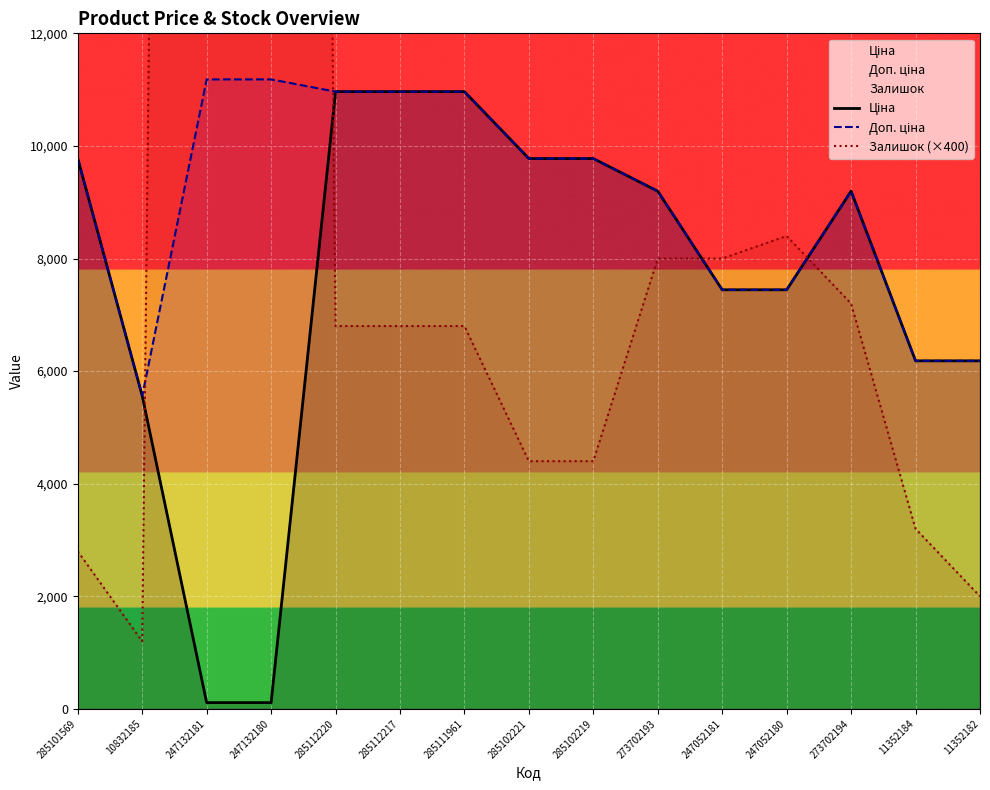

Which category has the lowest value in the Доп. ціна series?

10832185